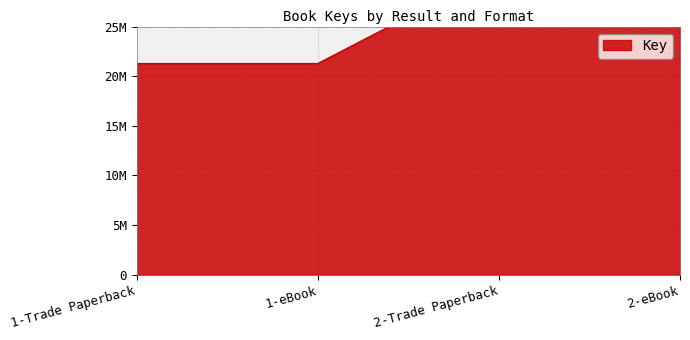

True or false: there are more than 2 points higher than both neighbors.

False